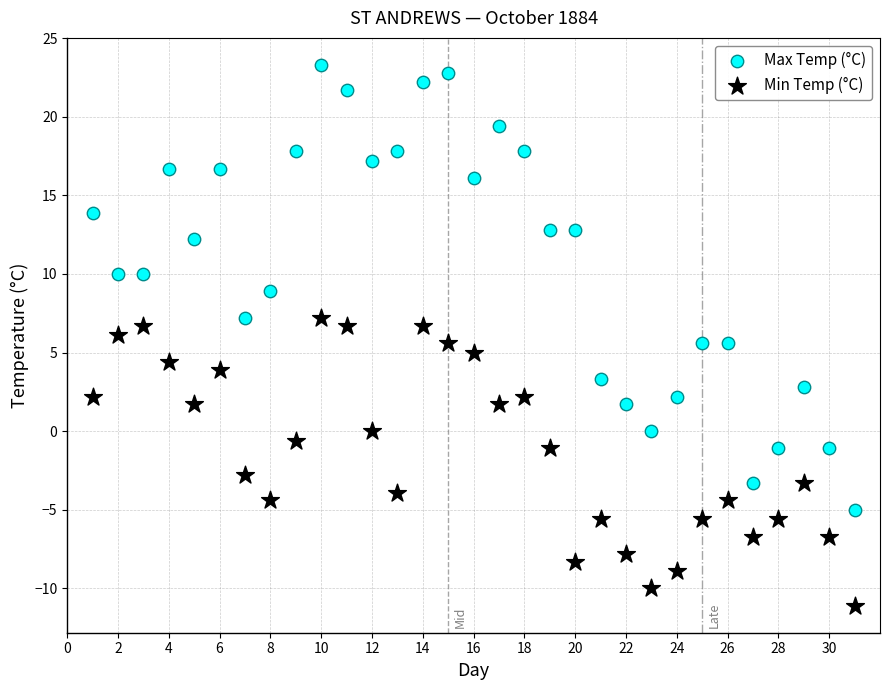

What are all the series names shown in the legend?

Max Temp (°C), Min Temp (°C)